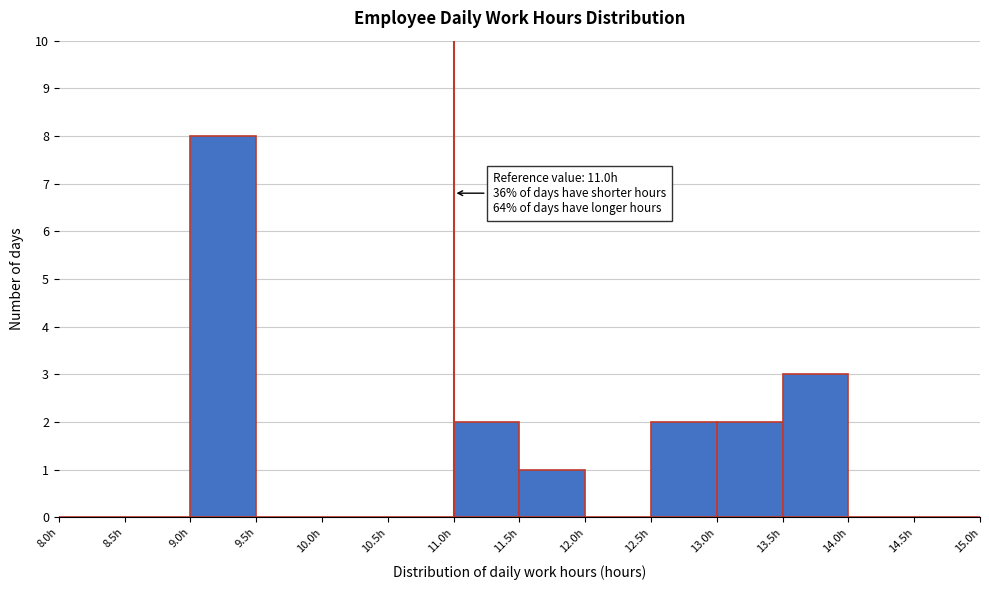

Over which range of the x-axis is the bar tallest?

9.0 to 9.5